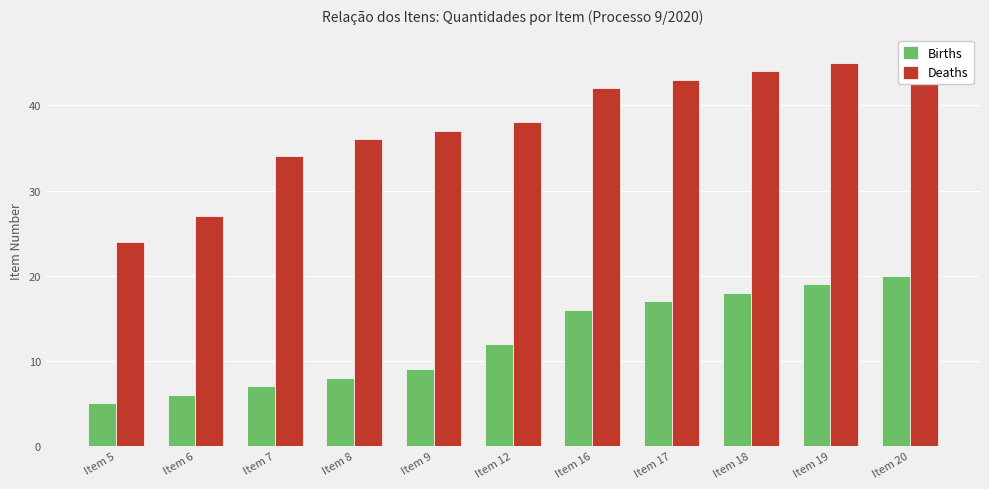

Which category has the lowest value across all series?

Item 5